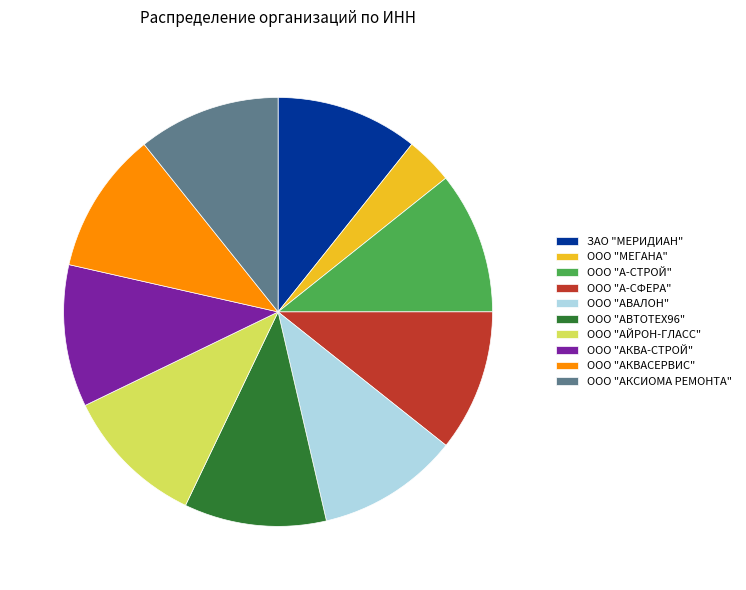

Between ООО "МЕГАНА" and ООО "АКСИОМА РЕМОНТА", which is larger?

ООО "АКСИОМА РЕМОНТА"